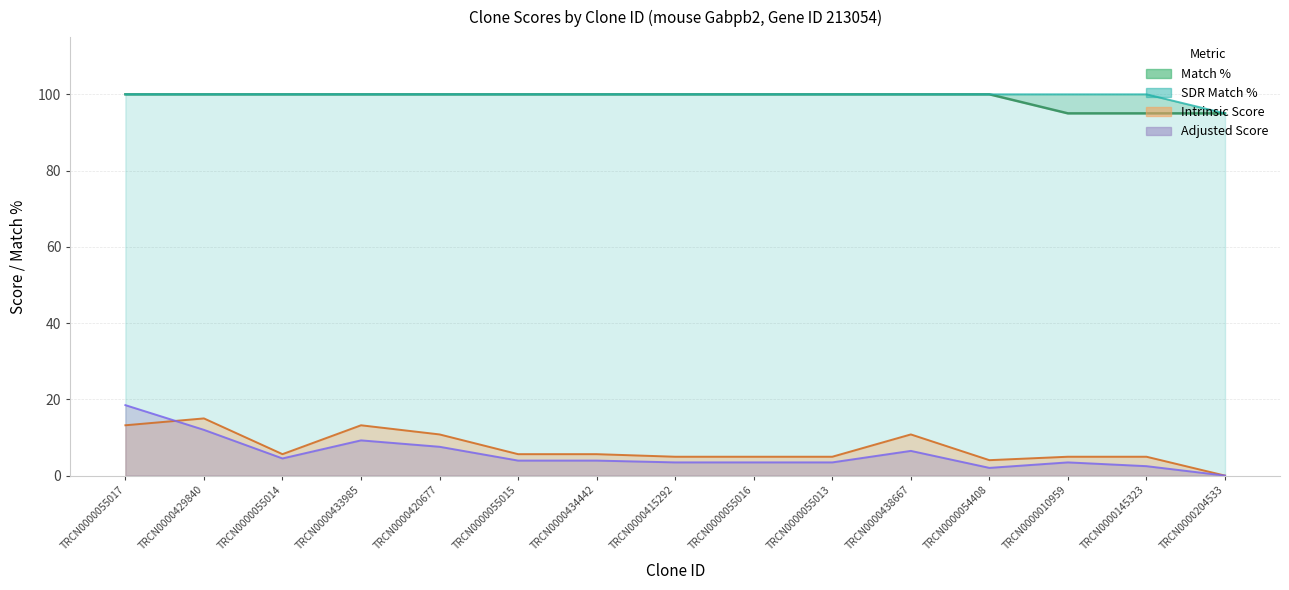

Which category has the lowest value in the SDR Match % series?

TRCN0000204533